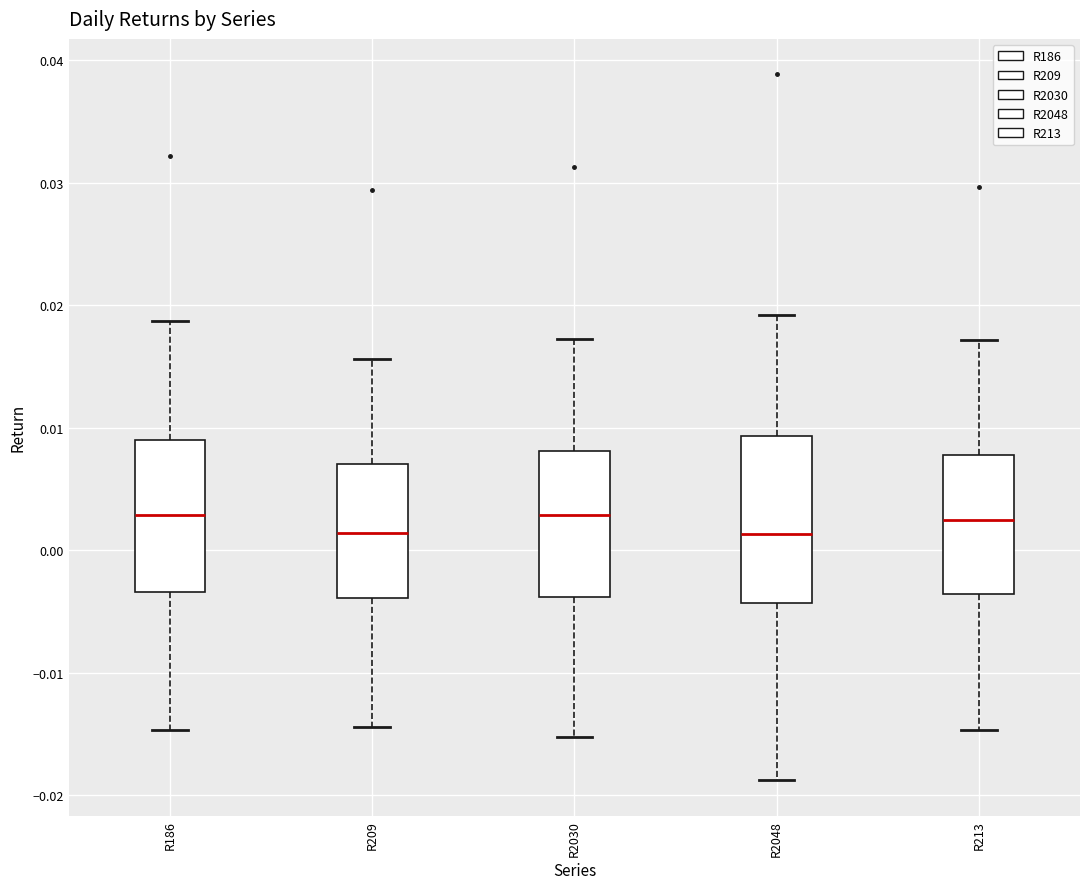

Reading left to right, transcribe this box plot: for each box, give where its median line is, the range the box spans, and where its two whiskers end, as read against the y-axis. The values are not printed on the chart, so give them approximately, as read against the axis.

R186: median 0.003, box -0.003 to 0.009, whiskers -0.015 to 0.019
R209: median 0.001, box -0.004 to 0.007, whiskers -0.014 to 0.016
R2030: median 0.003, box -0.004 to 0.008, whiskers -0.015 to 0.017
R2048: median 0.001, box -0.004 to 0.009, whiskers -0.019 to 0.019
R213: median 0.002, box -0.004 to 0.008, whiskers -0.015 to 0.017